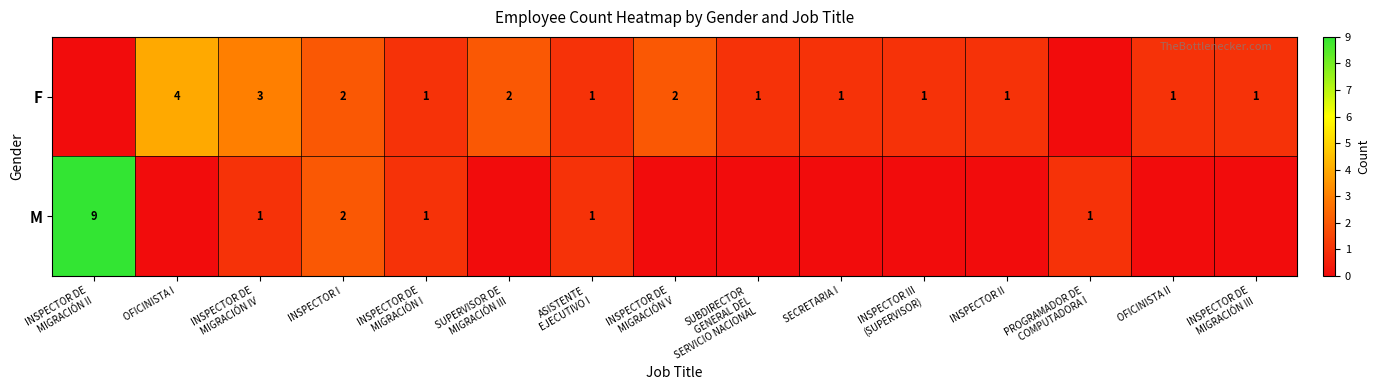

What is the difference between the maximum and minimum values in the row_0 series?

4